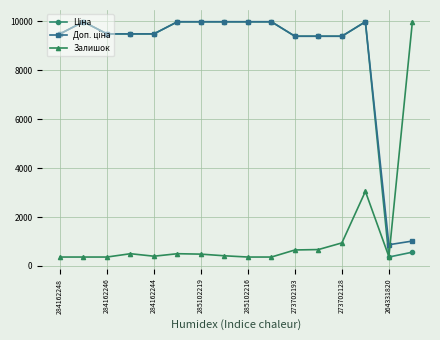

At how many categories does at least one series exceed 6000?

15